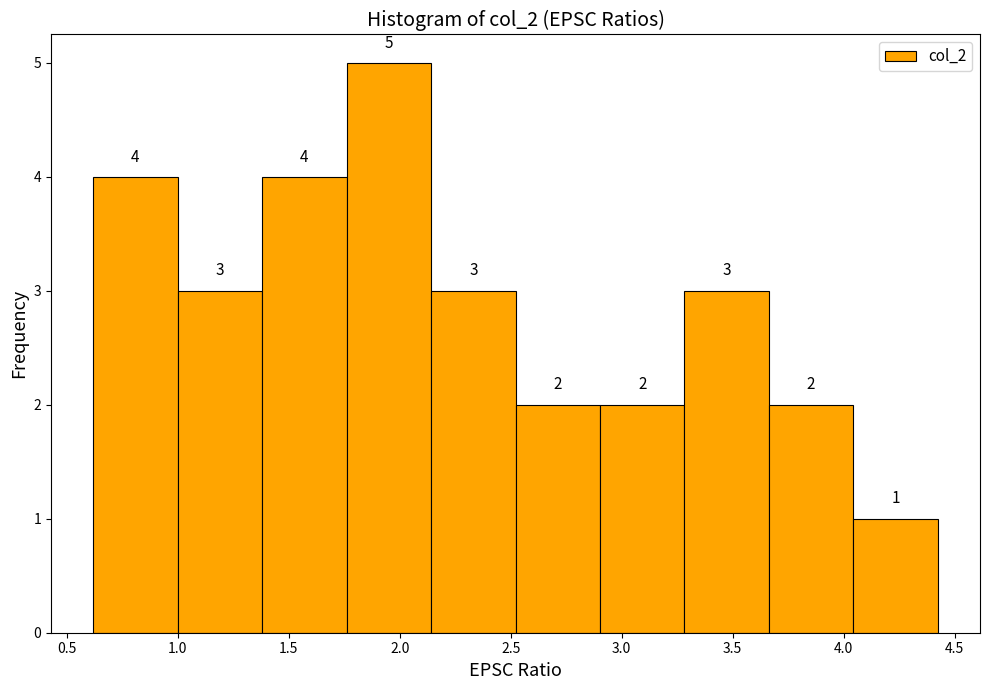

How tall is the bar that spans 1.00 to 1.40 on the x-axis? The bar edges are not printed on the chart, so give them approximately, as read against the axis.

3